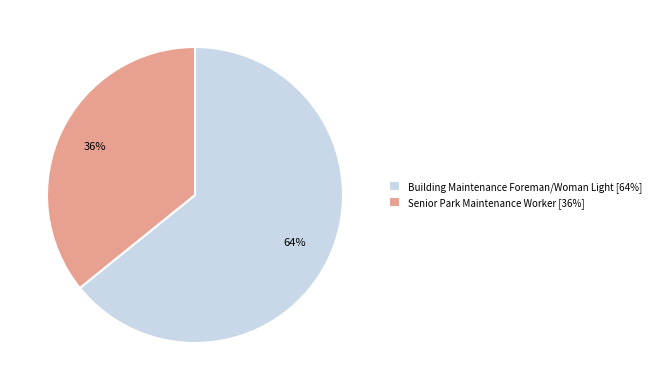

Is the sum of Senior Park Maintenance Worker [36%] and Building Maintenance Foreman/Woman Light [64%] greater than half?

Yes